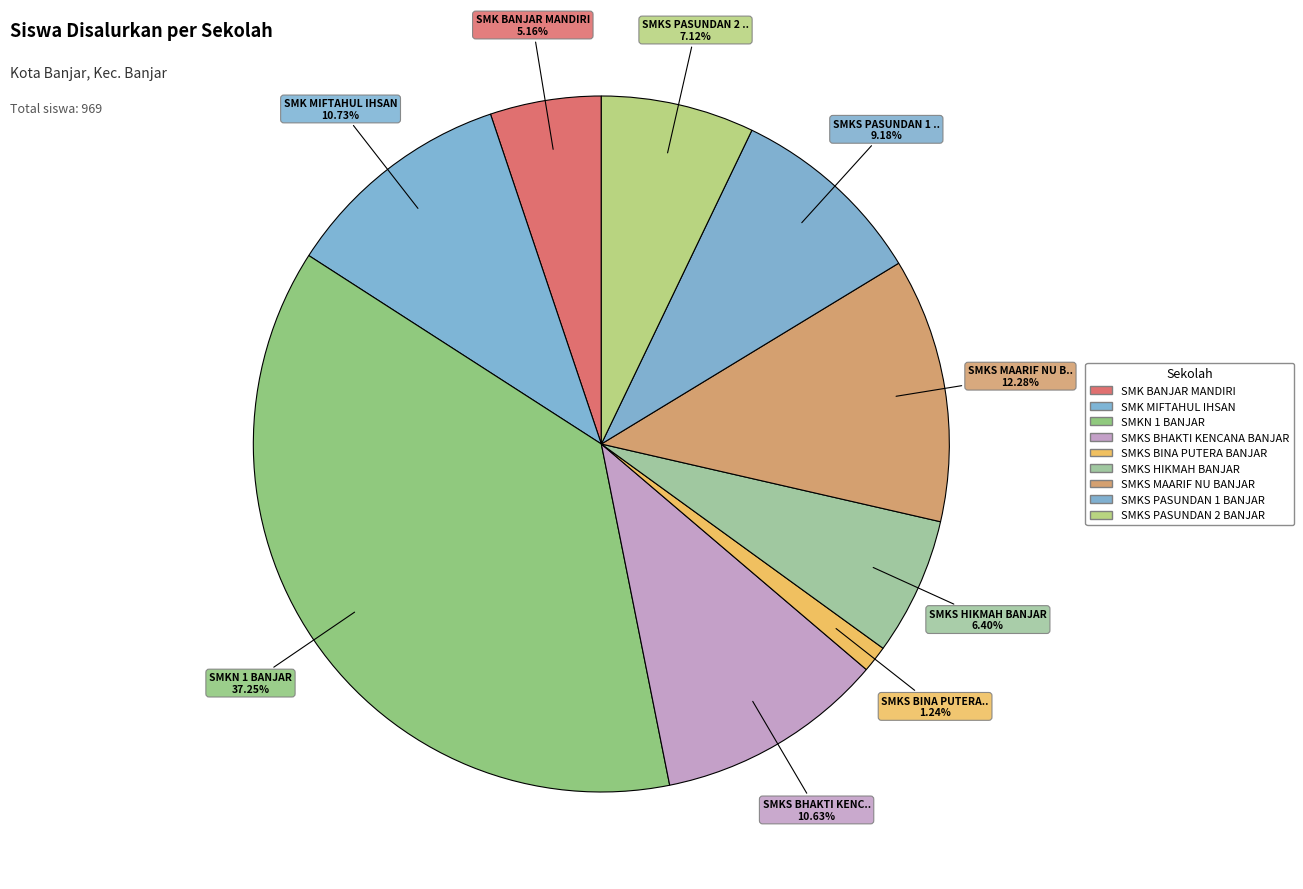

How many segments does this pie chart have?

9